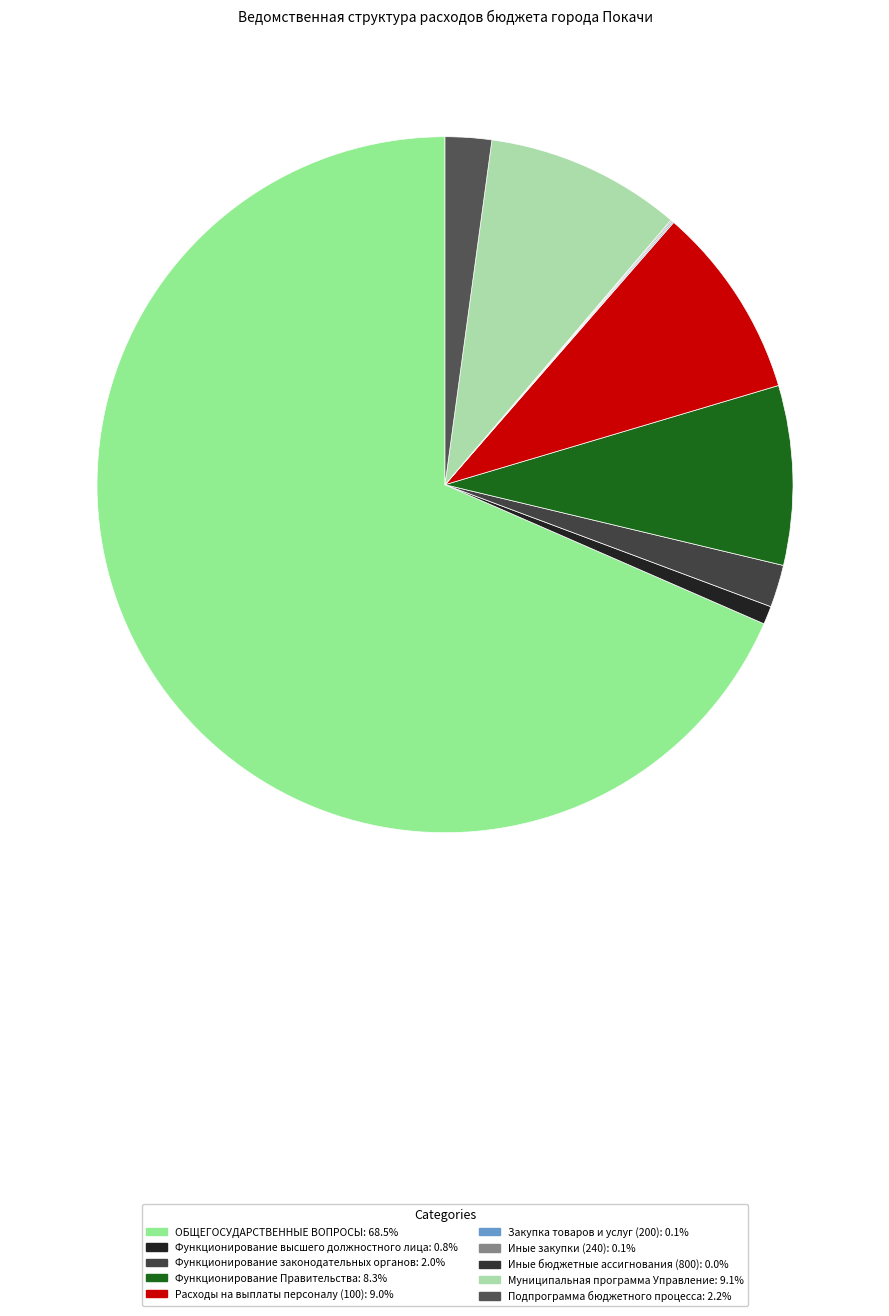

The Подпрограмма бюджетного процесса slice represents 2% of the pie. True or false?

True